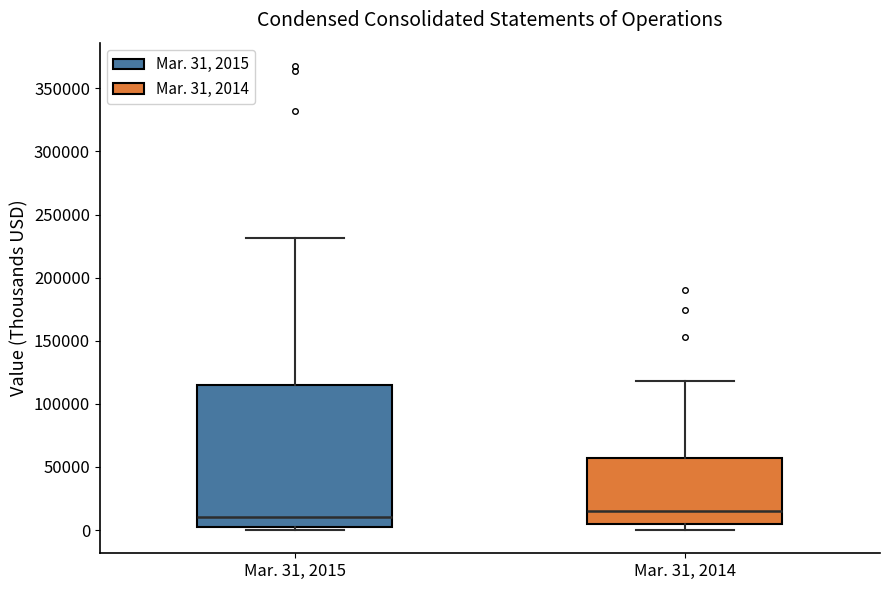

Reading left to right, read every box against the y-axis: the position of its median line, the range the box covers, and the ends of its whiskers. The values are not printed on the chart, so give them approximately, as read against the axis.

Mar. 31, 2015: median 10000, box 0 to 115000, whiskers 0 (just below the box's lower edge) to 230000
Mar. 31, 2014: median 15000, box 5000 to 55000, whiskers 0 to 120000